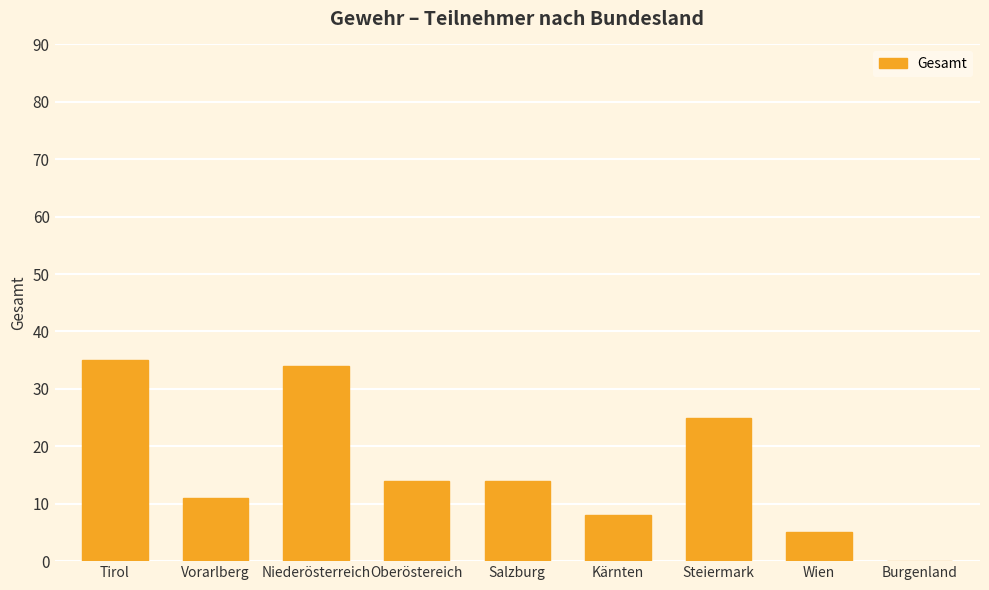

Which has a higher value, Wien or Kärnten?

Kärnten